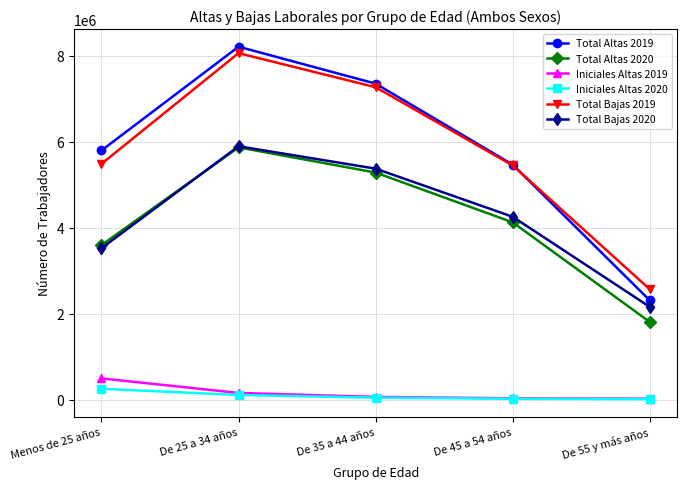

Rank the categories by Total Altas 2020 value from lowest to highest.

De 55 y más años, Menos de 25 años, De 45 a 54 años, De 35 a 44 años, De 25 a 34 años